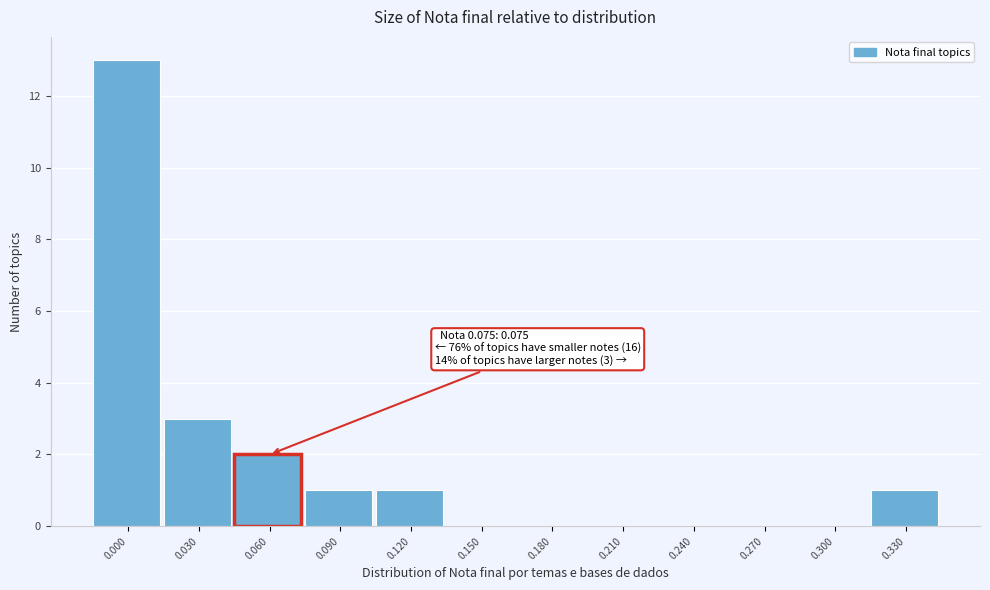

Reading left to right, transcribe all the data shown in this chart.

0.000=13	0.030=3	0.060=2	0.090=1	0.120=1	0.150=0	0.180=0	0.210=0	0.240=0	0.270=0	0.300=0	0.330=1